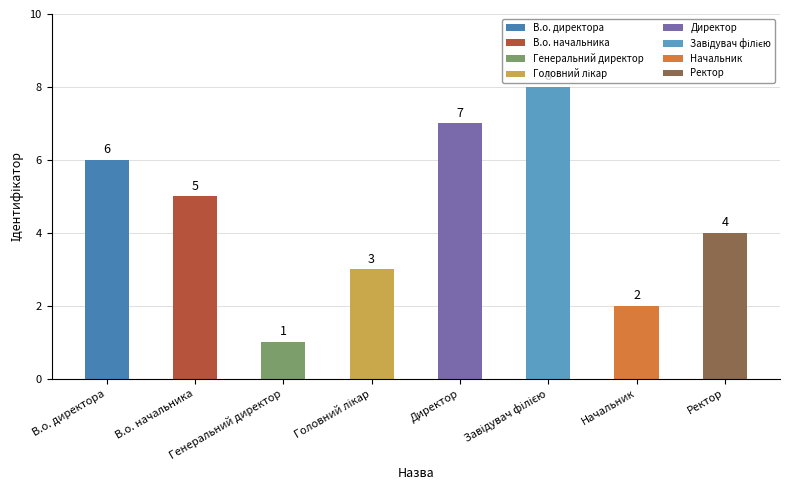

How many values are below 5?

4